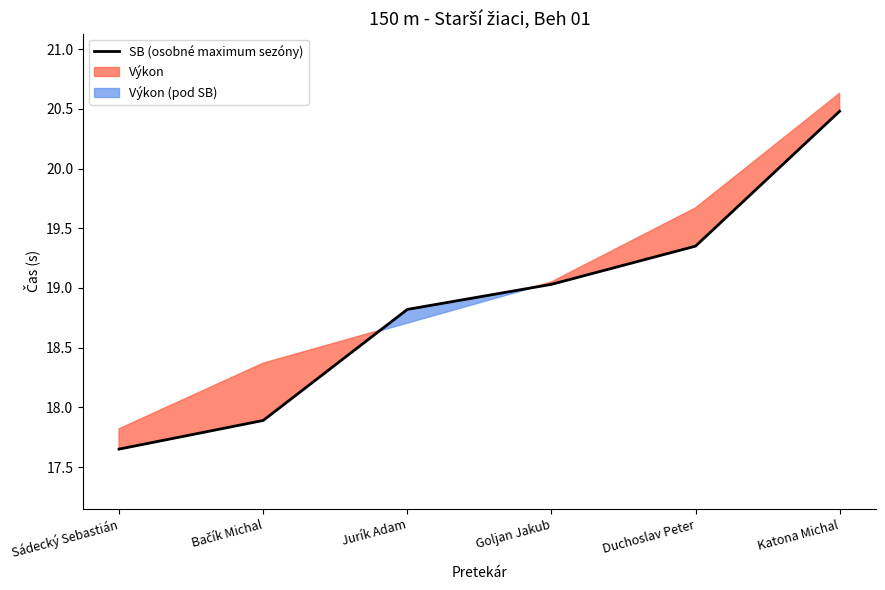

What is the sum of all values?

113.2